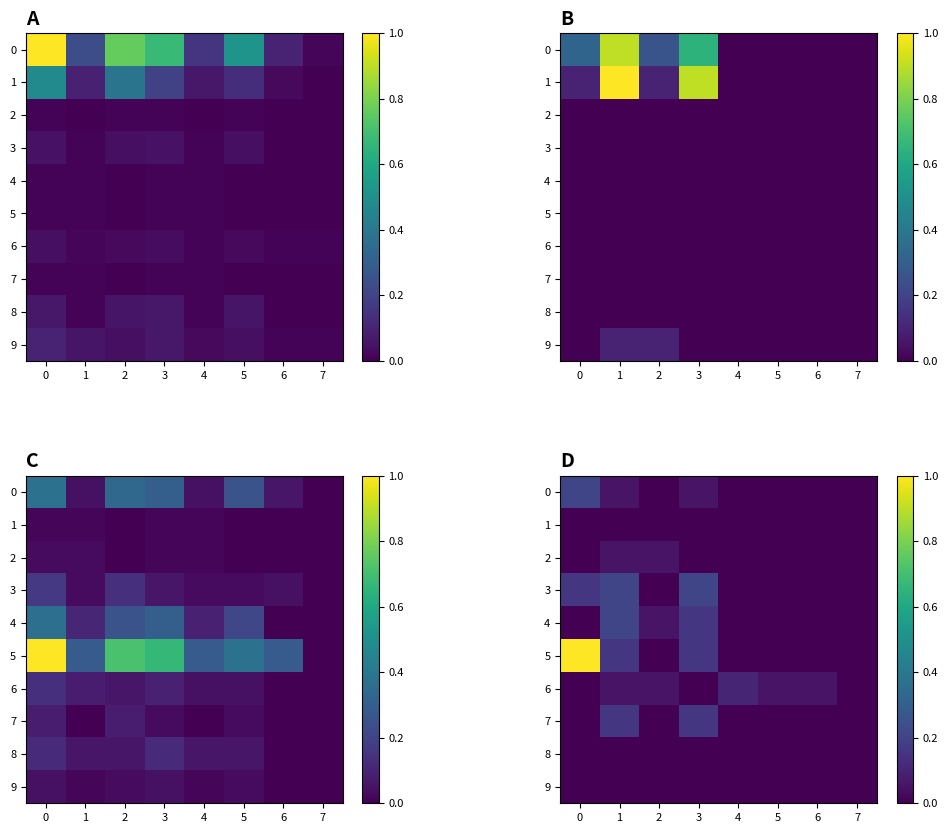

Which series has the widest spread of values?

5